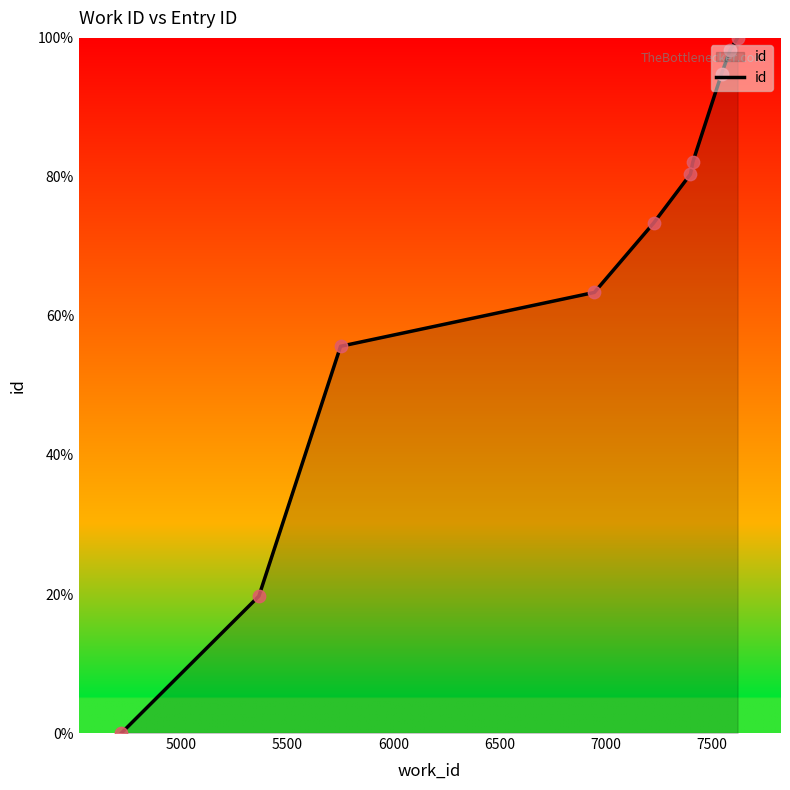

What is the maximum value shown in the chart?

100.0